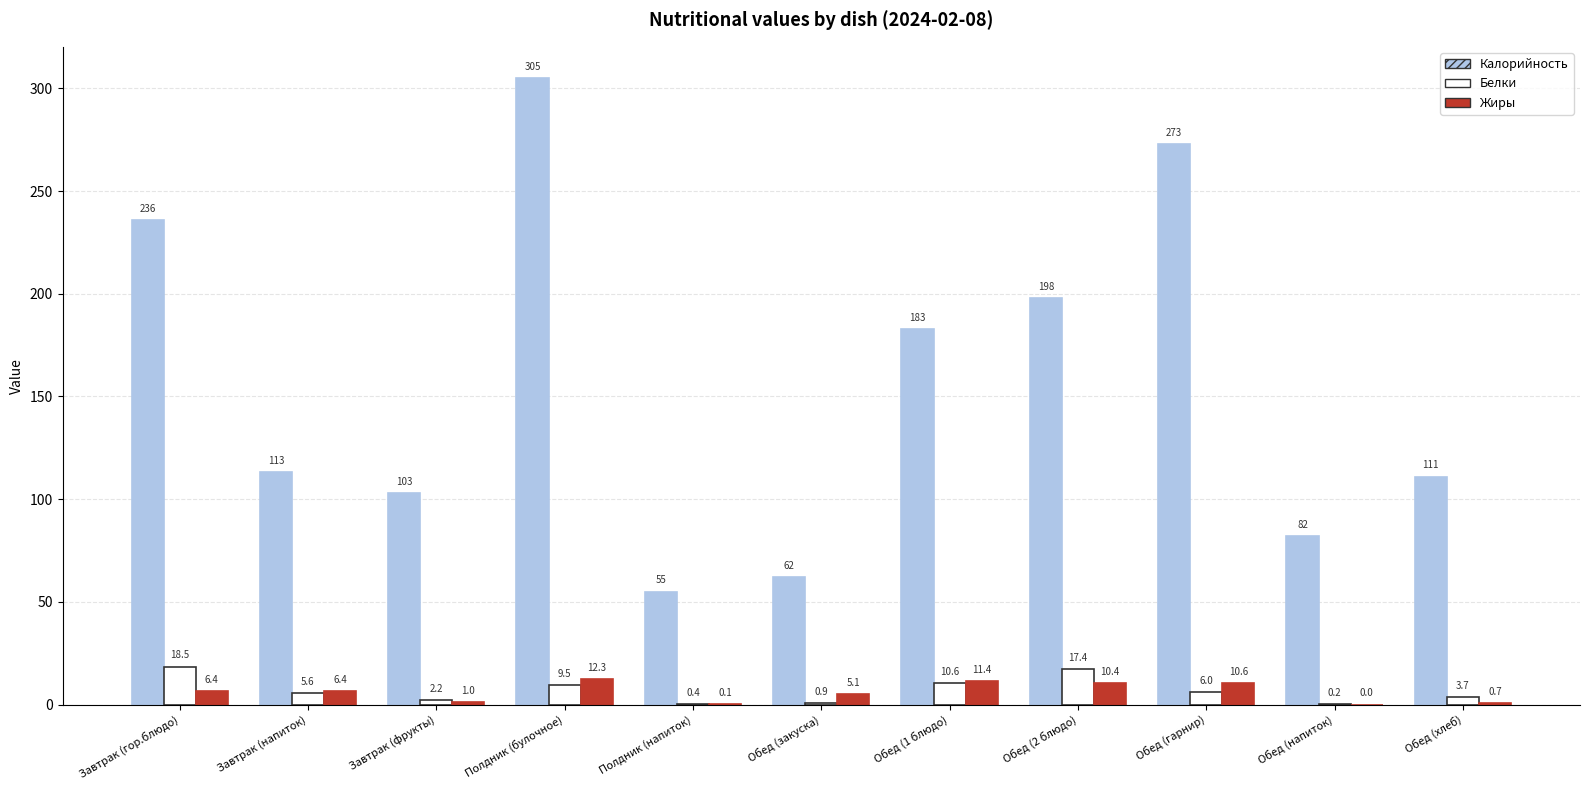

What is the total value across all series at Обед (2 блюдо)?

225.8